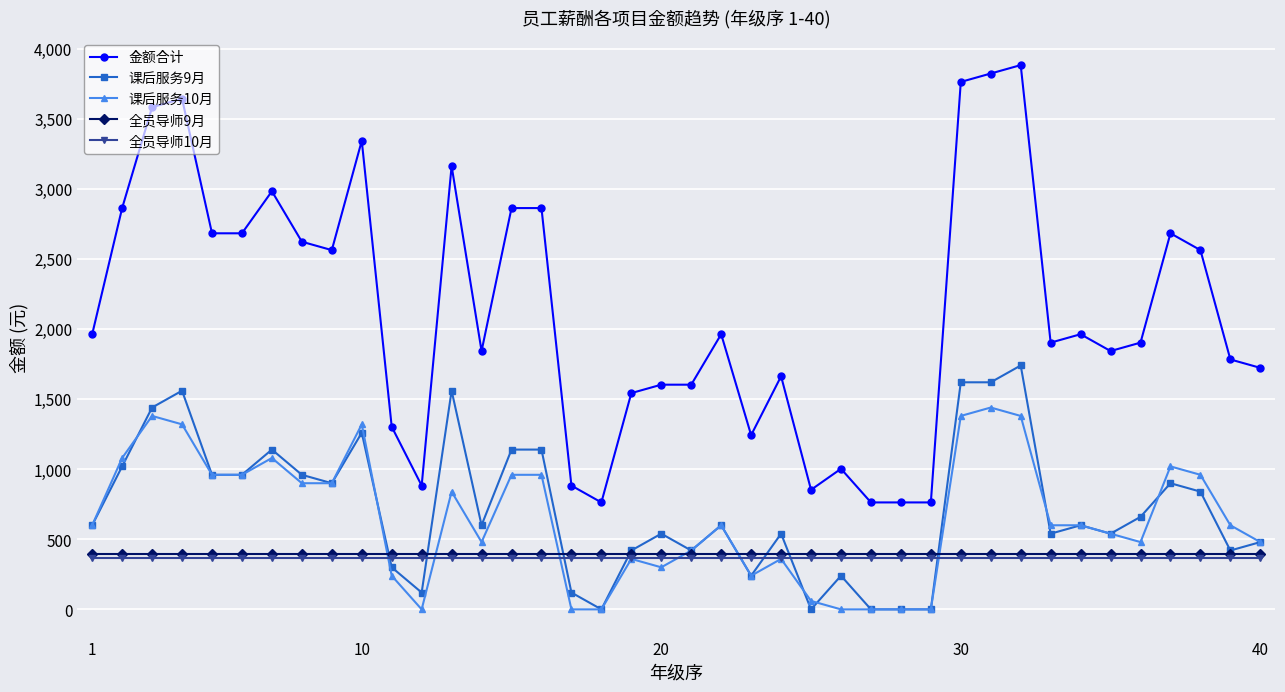

True or false: 金额合计 and 全员导师9月 cross at least once.

False